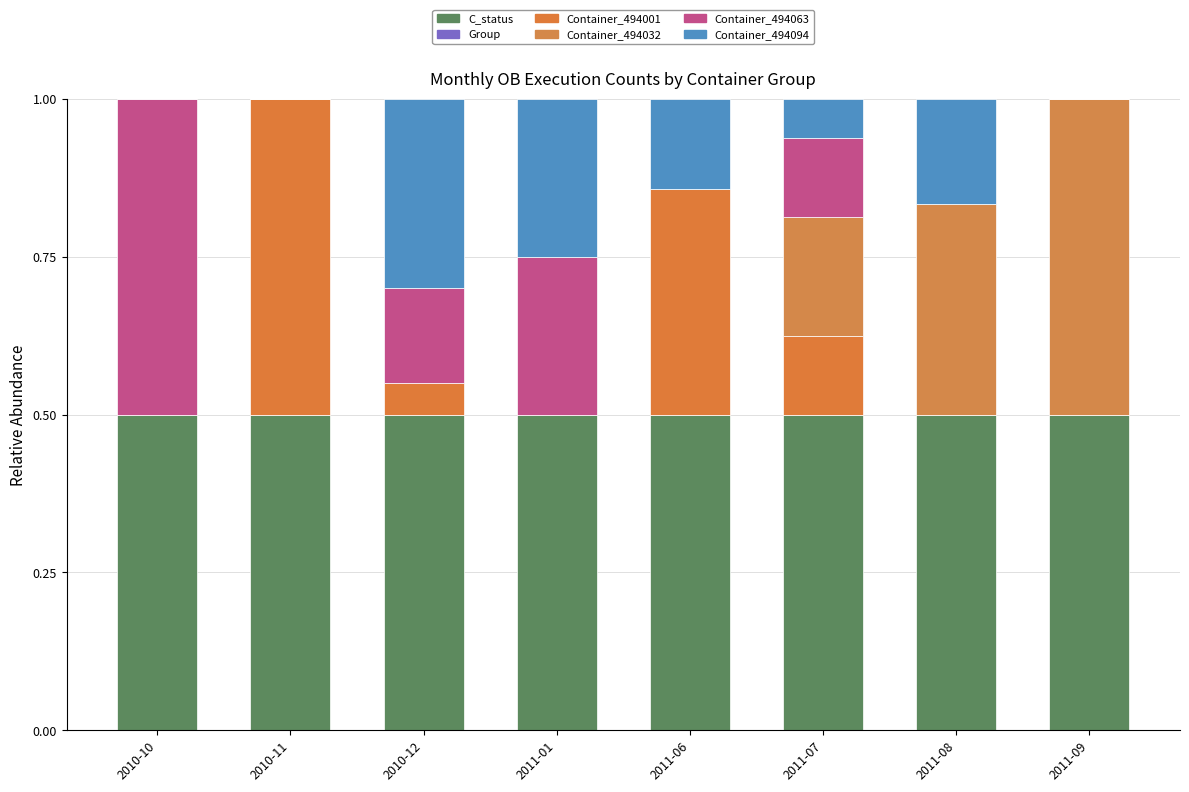

True or false: C_status has a value of 0.8 at 2011-07.

False